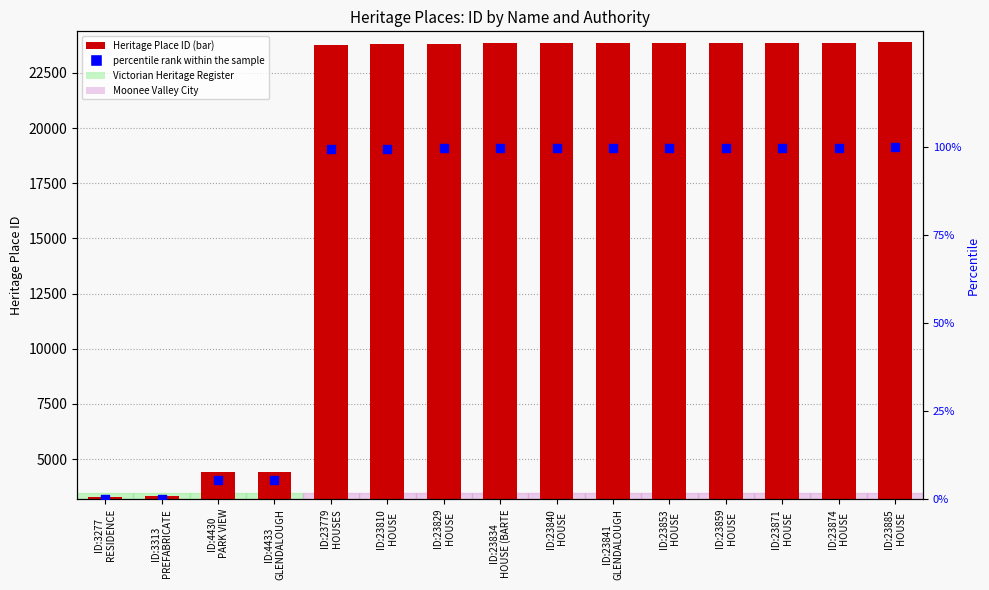

What is the ratio of the value at ID:23853
HOUSE to the value at ID:23840
HOUSE?

1.0